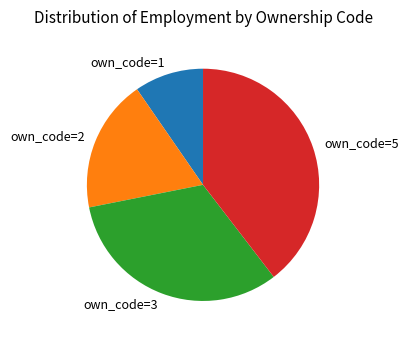

Approximately how many times larger is the value at own_code=2 compared to own_code=1?

1.9